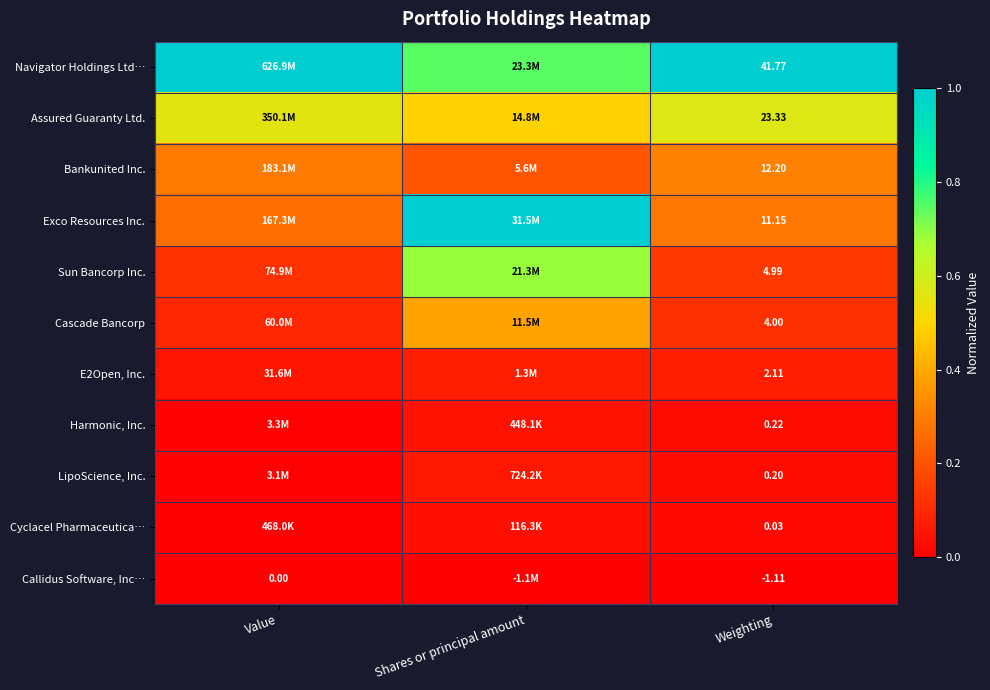

What is the total value across all series at Shares or principal amount?

3.7